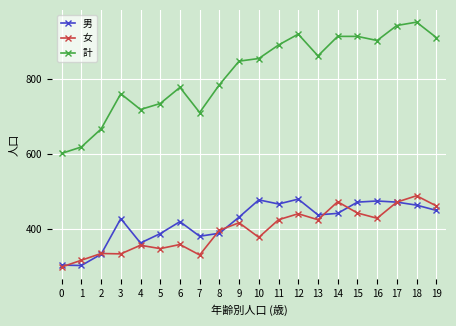

Which series has the largest range (max minus min)?

計